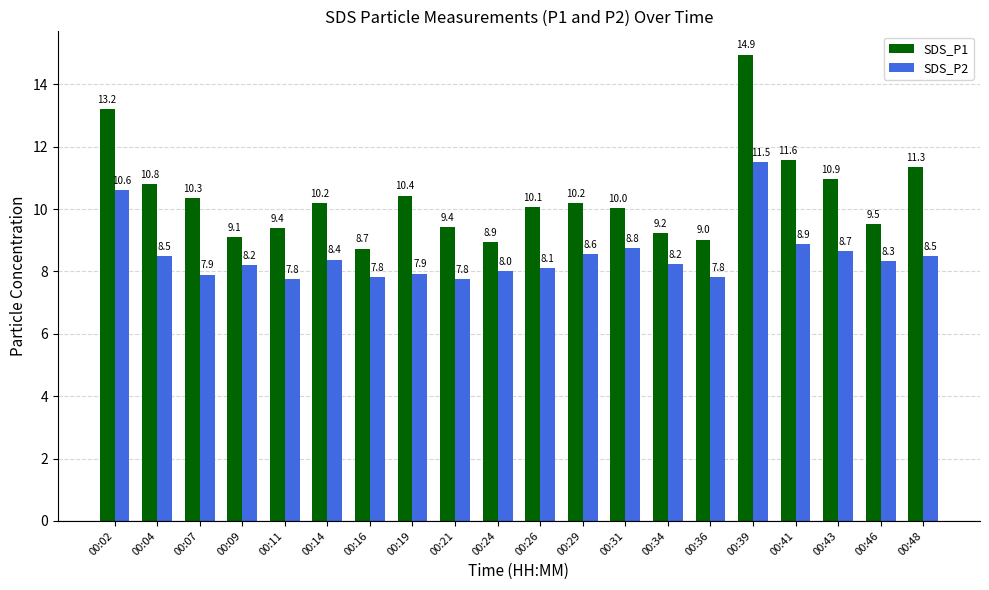

How many series are shown in this chart?

2